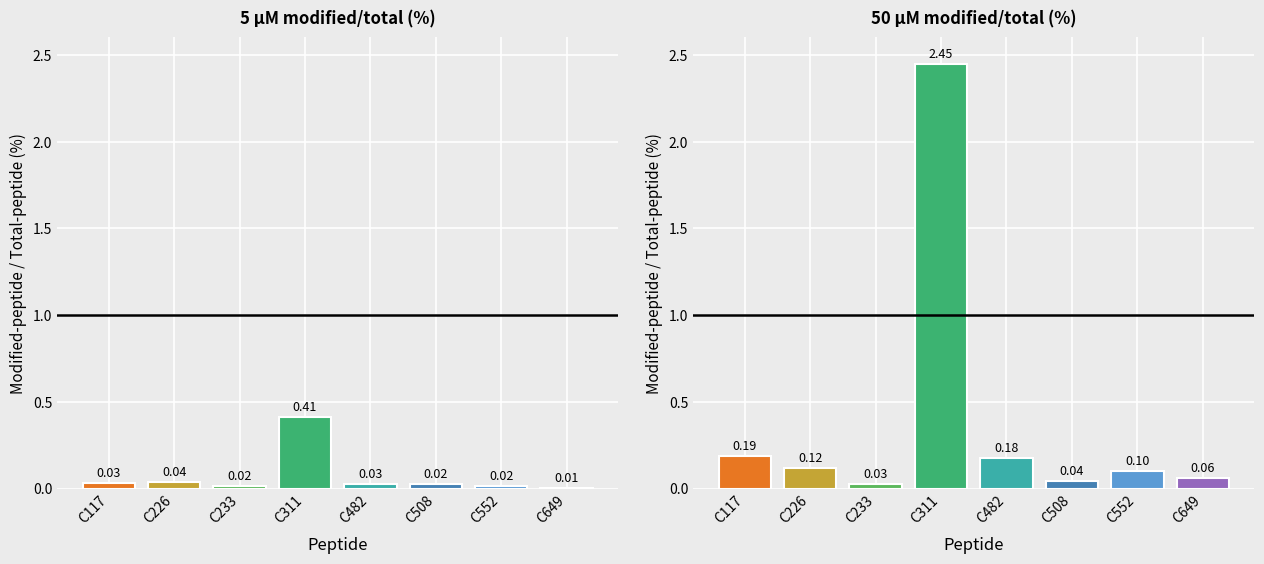

At which category does the chart reach its peak across all series?

C311